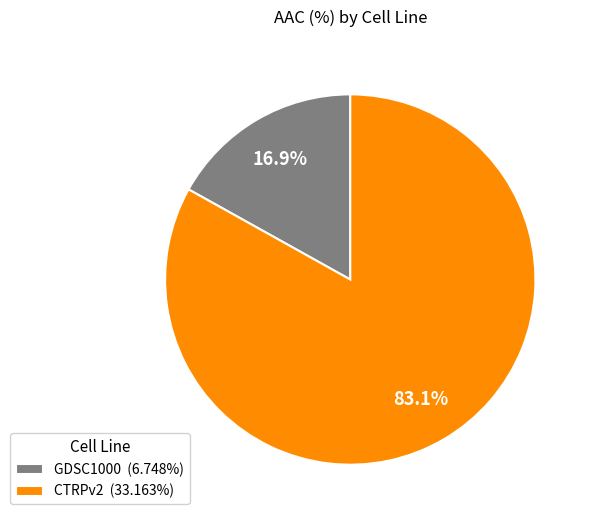

Rank the categories by value from highest to lowest.

CTRPv2, GDSC1000